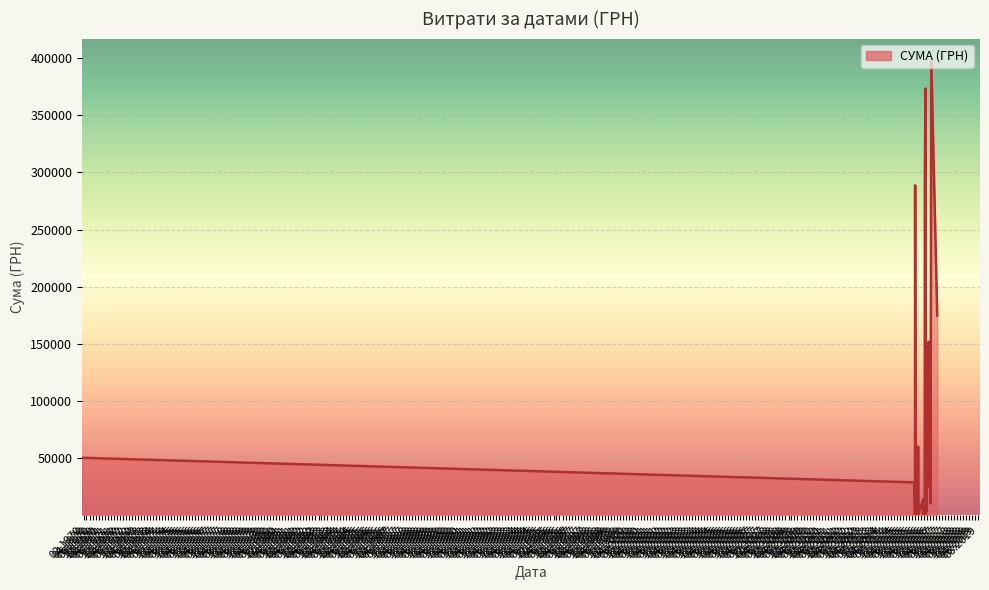

What is the maximum value shown in the chart?

397314.8